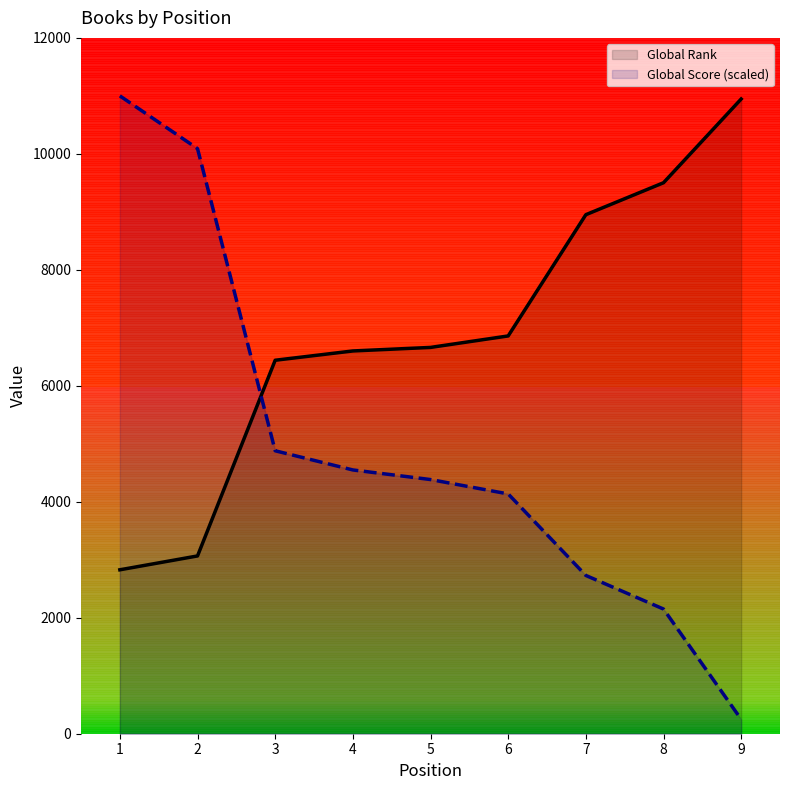

The value of Global Rank at 6 is 6860.0. True or false?

True